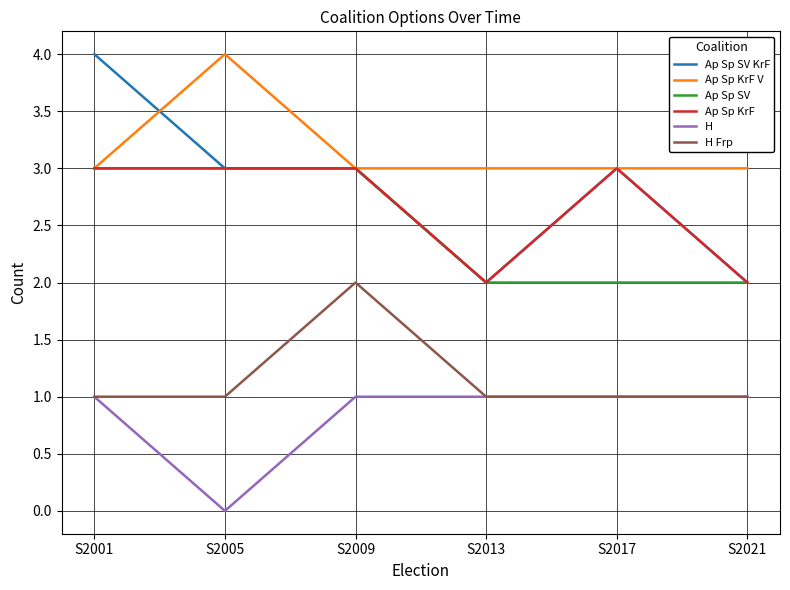

Reading left to right, what are all the values shown in this chart?

Ap Sp SV KrF: S2001=4	S2005=3	S2009=3	S2013=2	S2017=3	S2021=2
Ap Sp KrF V: S2001=3	S2005=4	S2009=3	S2013=3	S2017=3	S2021=3
Ap Sp SV: S2001=3	S2005=3	S2009=3	S2013=2	S2017=2	S2021=2
Ap Sp KrF: S2001=3	S2005=3	S2009=3	S2013=2	S2017=3	S2021=2
H: S2001=1	S2005=0	S2009=1	S2013=1	S2017=1	S2021=1
H Frp: S2001=1	S2005=1	S2009=2	S2013=1	S2017=1	S2021=1